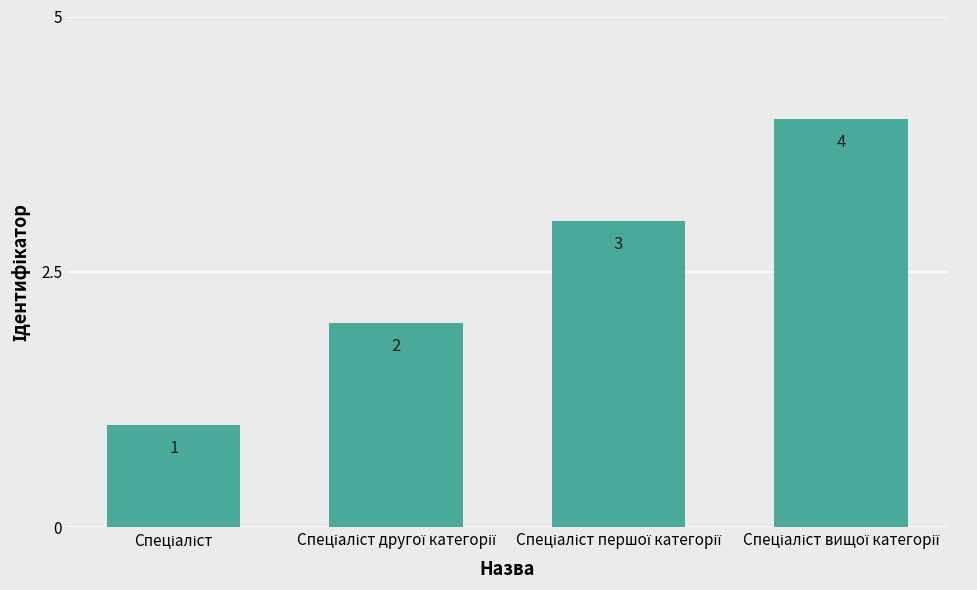

What is the sum of all values?

10